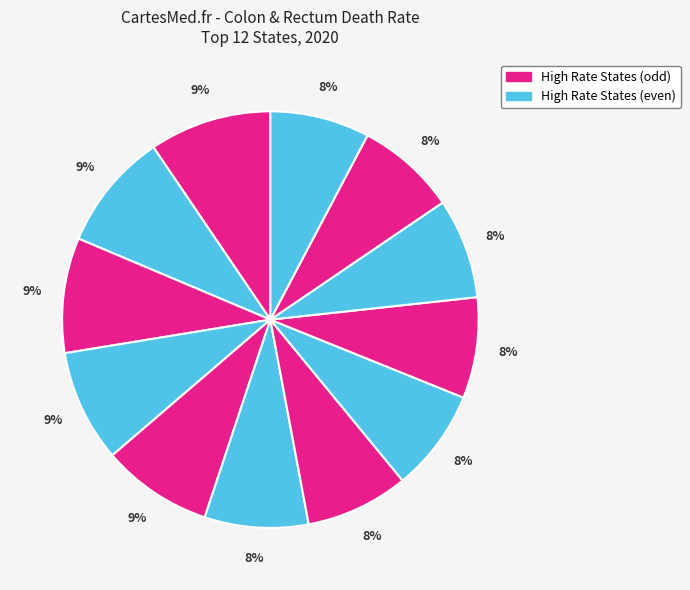

To the nearest percent, what is the average slice percentage?

8%